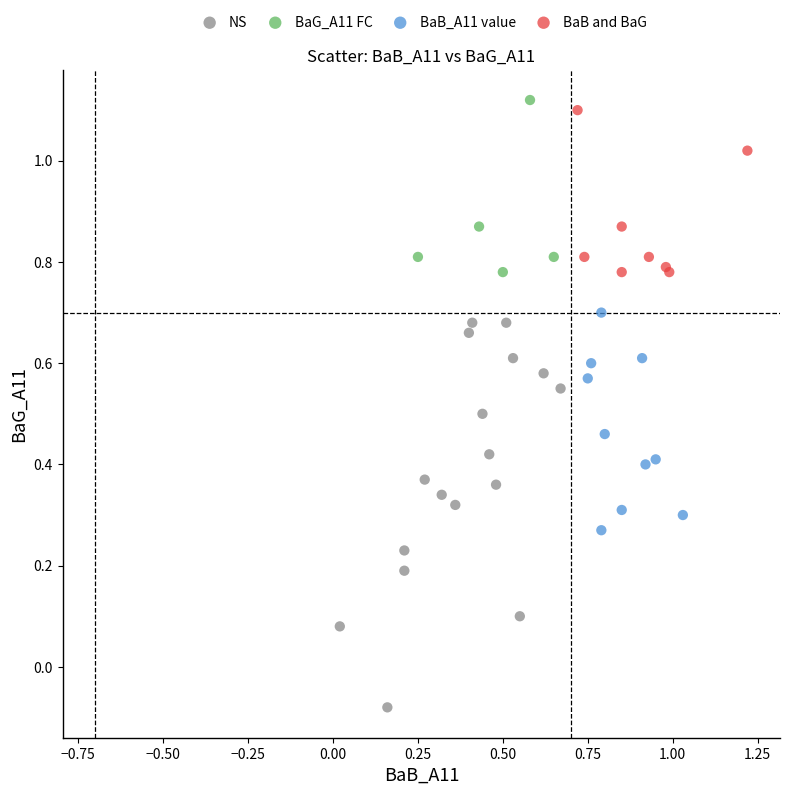

Which series has the widest spread of Y values?

NS